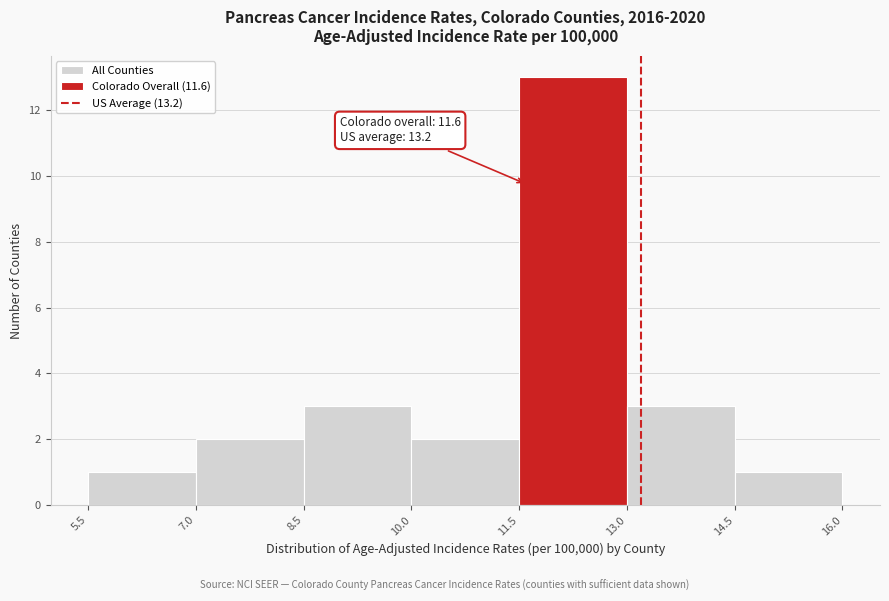

Which range on the x-axis has the tallest bar?

11.5 to 13.0